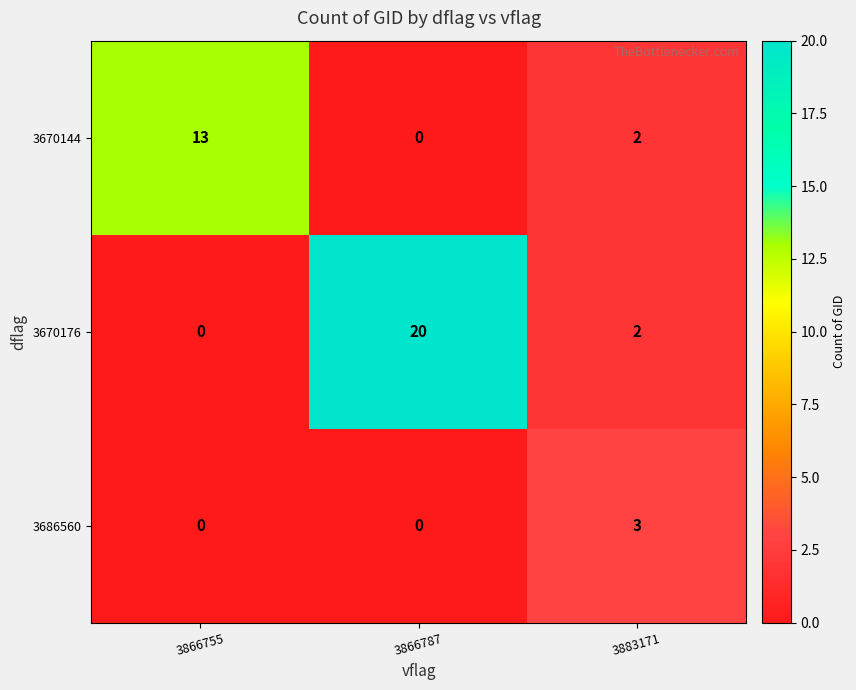

What is the difference between the maximum and minimum values in the 3670176 series?

20